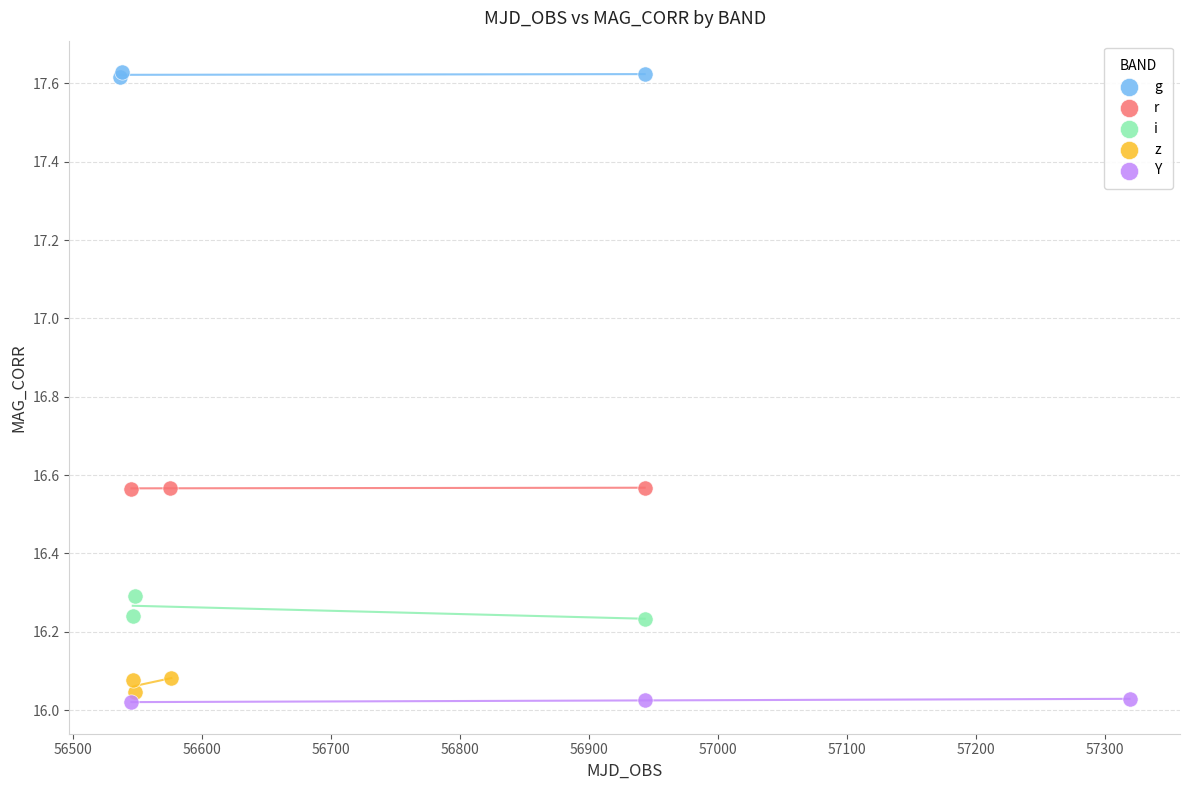

Which series reaches the minimum Y coordinate?

Y